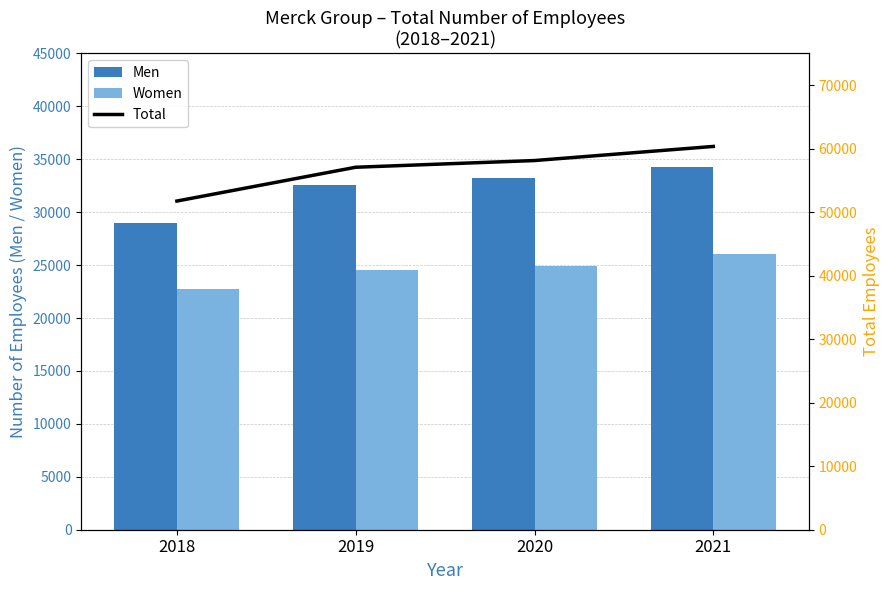

Rank the categories by Men value from lowest to highest.

2018, 2019, 2020, 2021